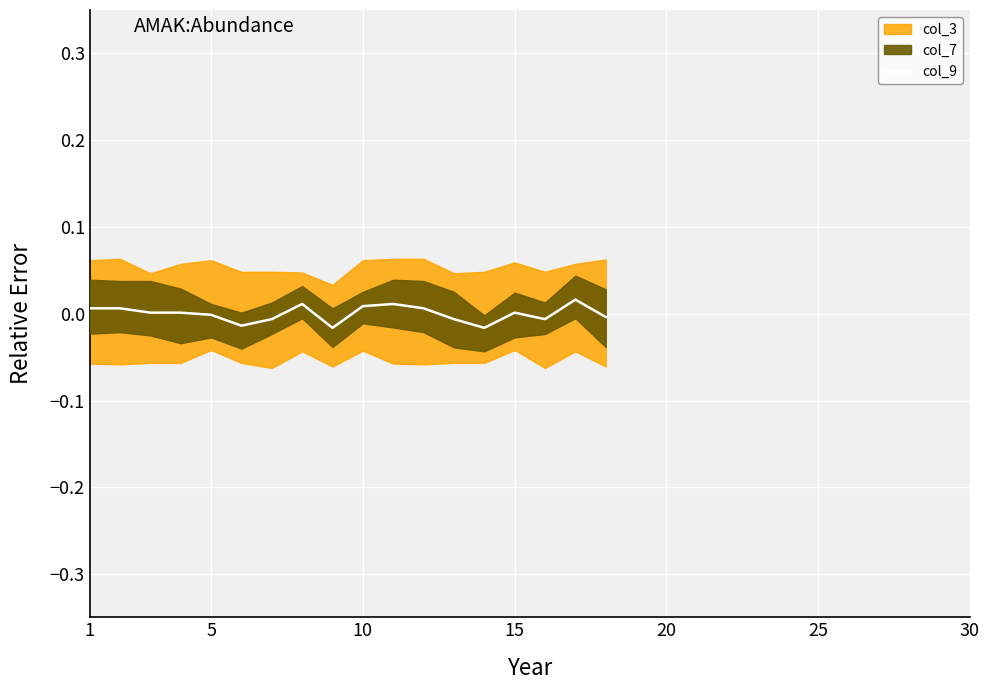

The col_9 series shows -0.0 at 5. True or false?

True